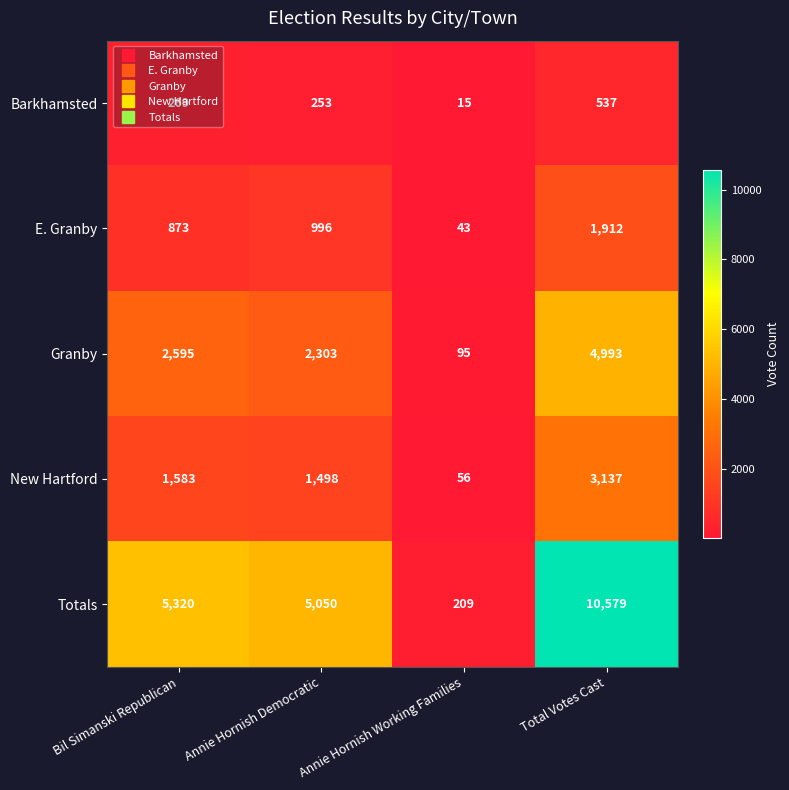

What is the sum of the Barkhamsted values at Total Votes Cast and Annie Hornish Democratic?

790